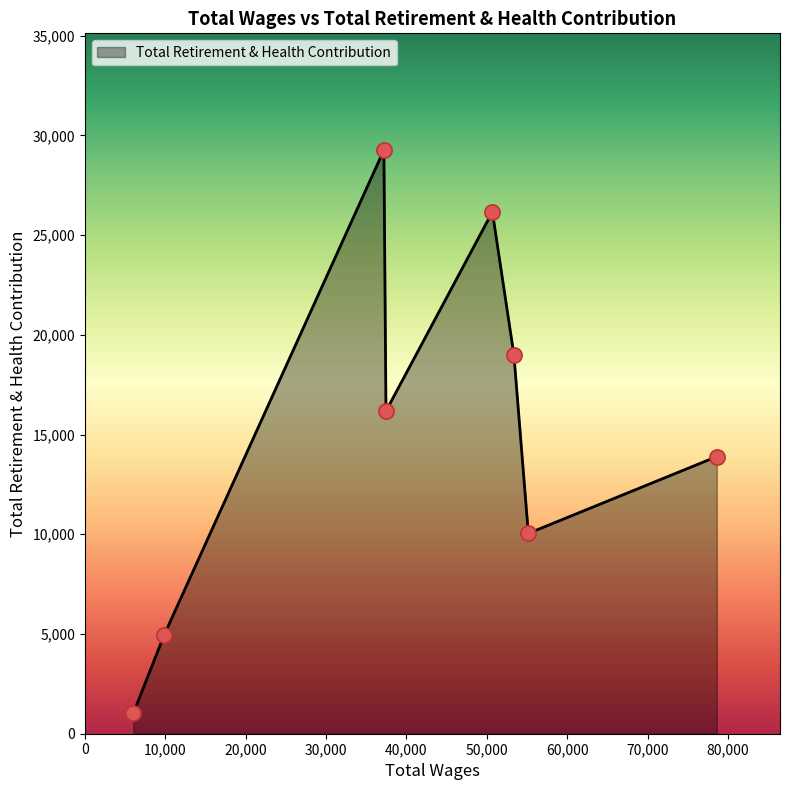

How many interior local valleys (lower than both neighbors) does the data have?

2